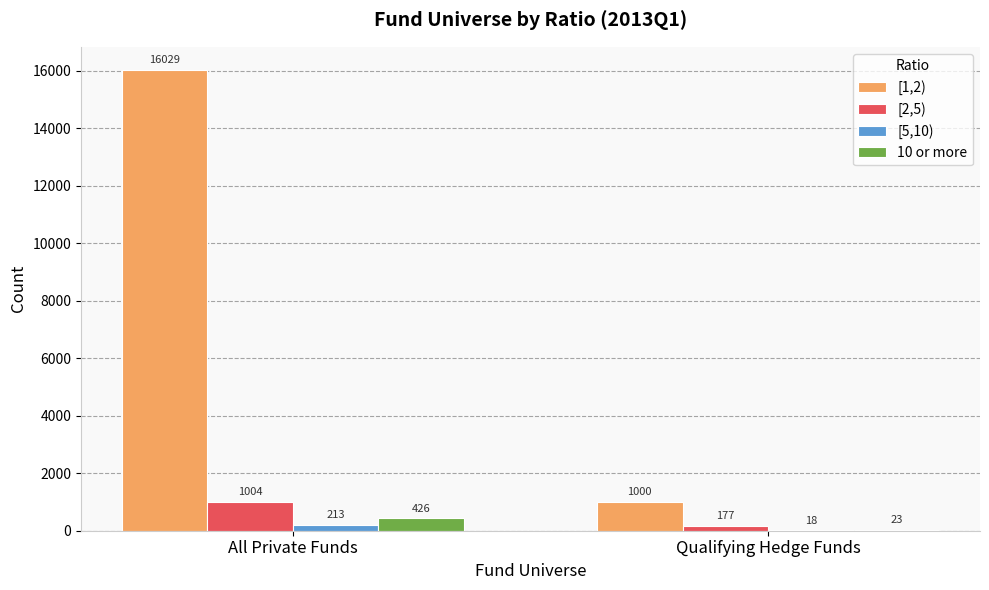

How many series are shown in this chart?

4